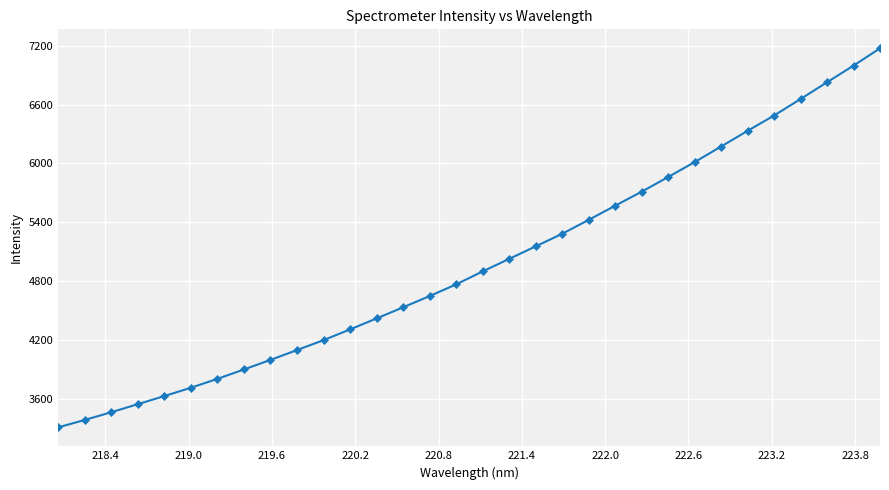

What is the average value?

4977.9